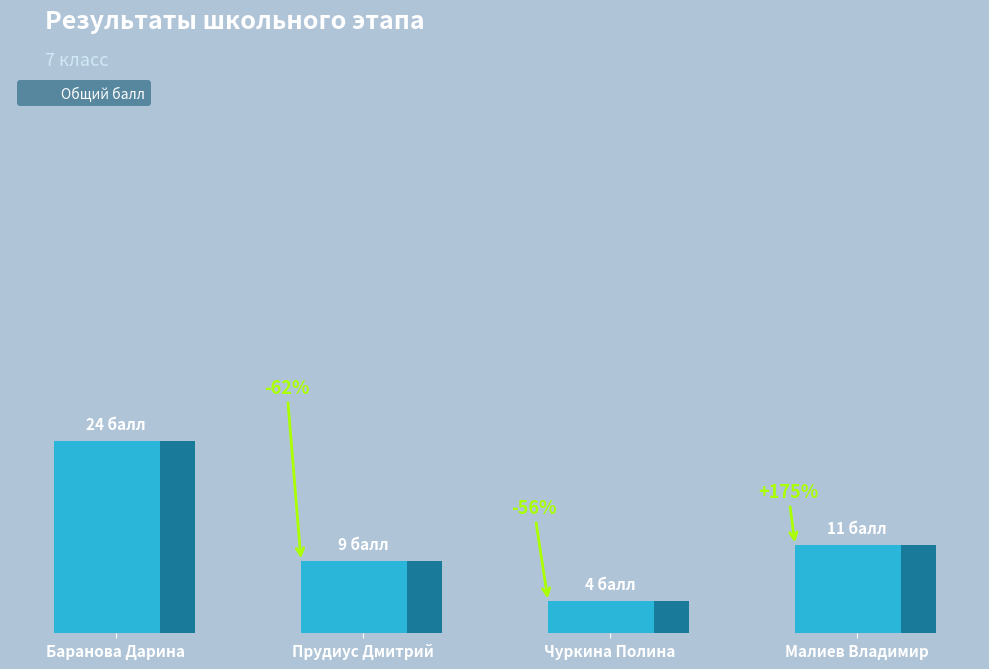

Are the bars horizontal?

No